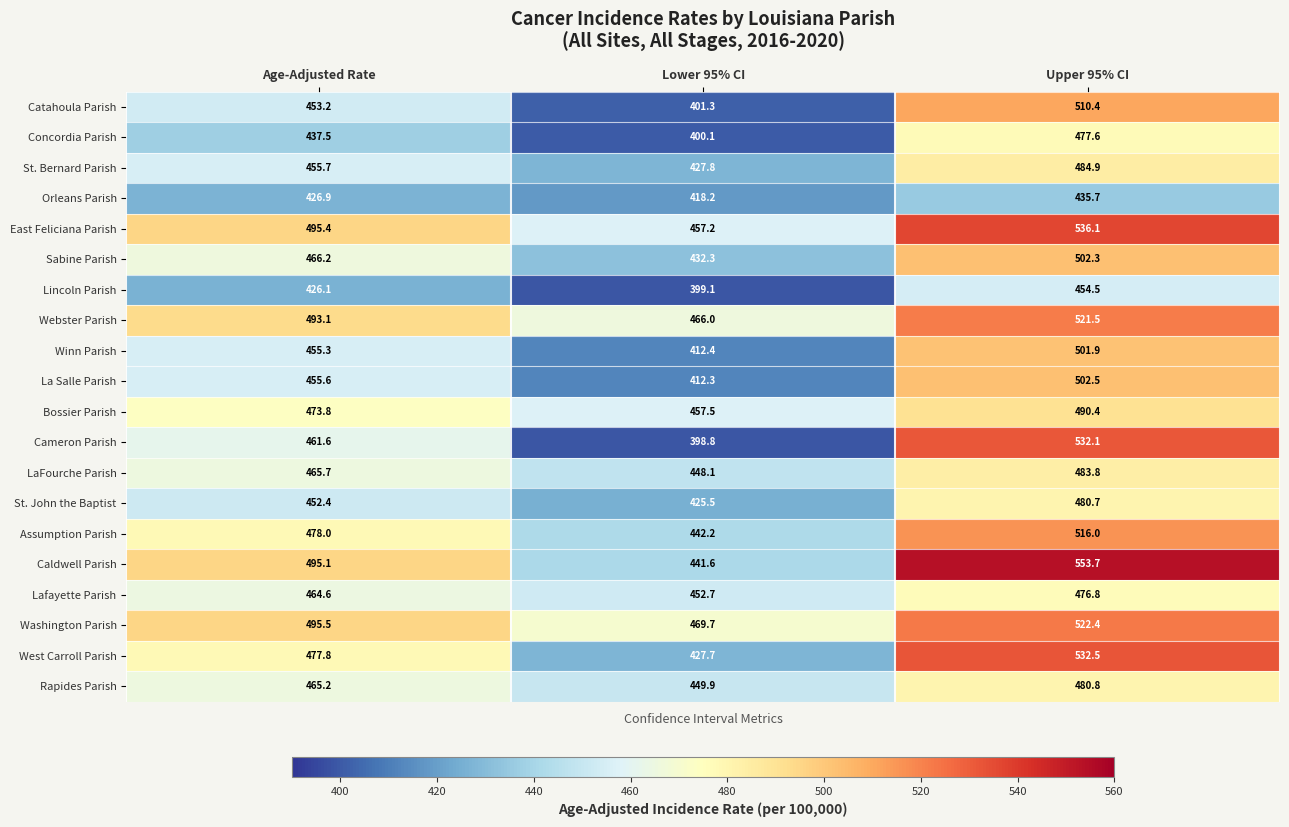

What is the approximate value of Winn Parish at Upper 95% CI?

501.9